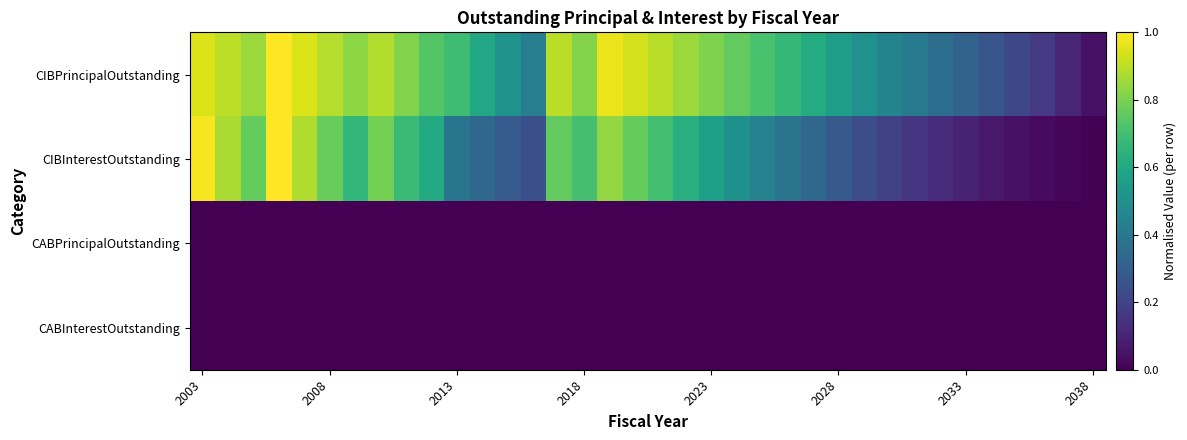

Reading left to right, transcribe all the data shown in this chart.

CIBPrincipalOutstanding: 0.9	0.9	0.9	1.0	0.9	0.9	0.8	0.9	0.8	0.7	0.7	0.6	0.5	0.4	0.9	0.8	1.0	0.9	0.9	0.9	0.8	0.8	0.7	0.7	0.6	0.6	0.5	0.4	0.4	0.4	0.3	0.3	0.2	0.2	0.1	0.1
CIBInterestOutstanding: 1.0	0.9	0.8	1.0	0.9	0.8	0.7	0.8	0.7	0.6	0.4	0.3	0.3	0.2	0.8	0.7	0.8	0.8	0.7	0.6	0.6	0.5	0.4	0.4	0.3	0.3	0.2	0.2	0.2	0.1	0.1	0.1	0.0	0.0	0.0	0.0
CABPrincipalOutstanding: 0.0	0.0	0.0	0.0	0.0	0.0	0.0	0.0	0.0	0.0	0.0	0.0	0.0	0.0	0.0	0.0	0.0	0.0	0.0	0.0	0.0	0.0	0.0	0.0	0.0	0.0	0.0	0.0	0.0	0.0	0.0	0.0	0.0	0.0	0.0	0.0
CABInterestOutstanding: 0.0	0.0	0.0	0.0	0.0	0.0	0.0	0.0	0.0	0.0	0.0	0.0	0.0	0.0	0.0	0.0	0.0	0.0	0.0	0.0	0.0	0.0	0.0	0.0	0.0	0.0	0.0	0.0	0.0	0.0	0.0	0.0	0.0	0.0	0.0	0.0